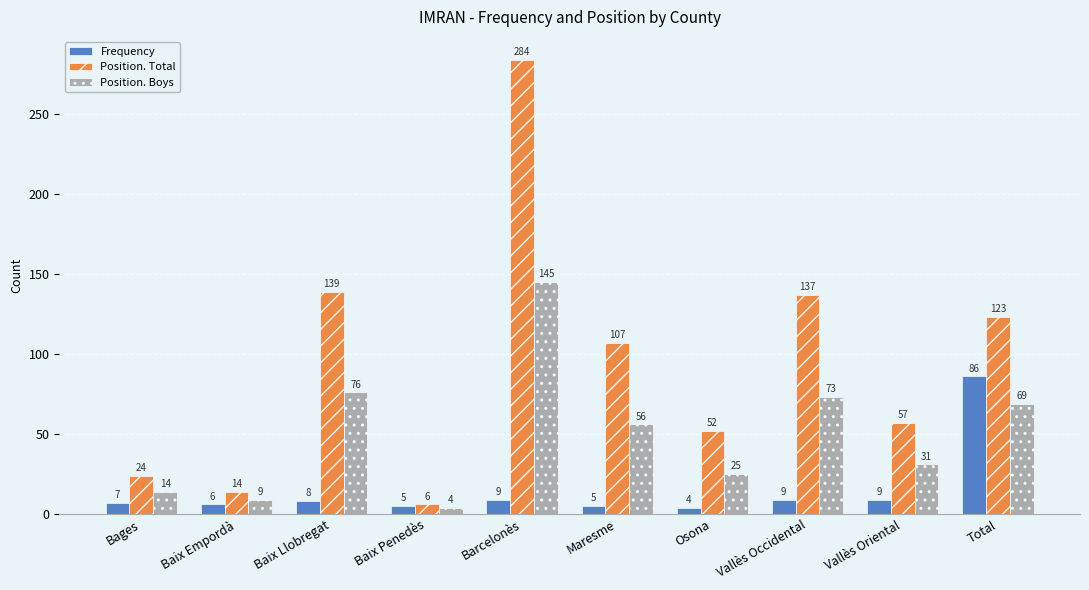

At how many categories does at least one series exceed 83?

5